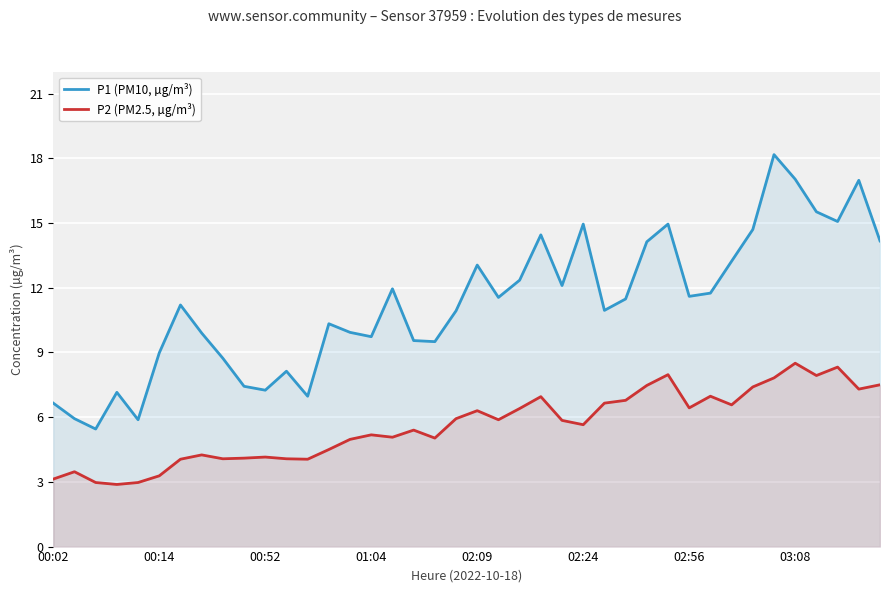

The P2 (PM2.5, µg/m³) series shows 2.0 at 16. True or false?

False